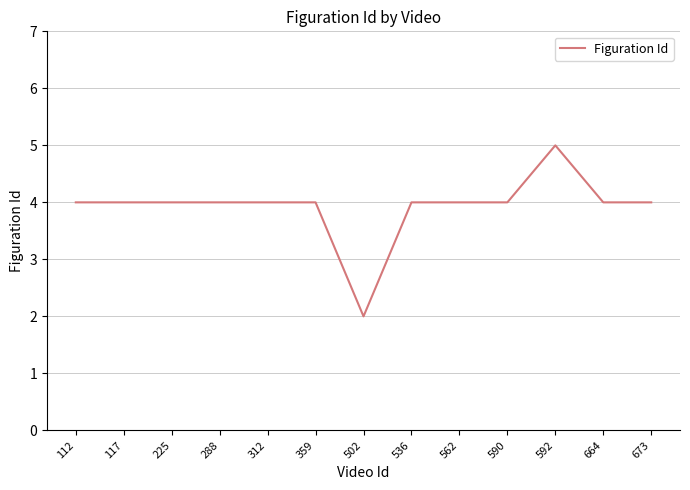

Is it true that the value at 536 is 7?

False